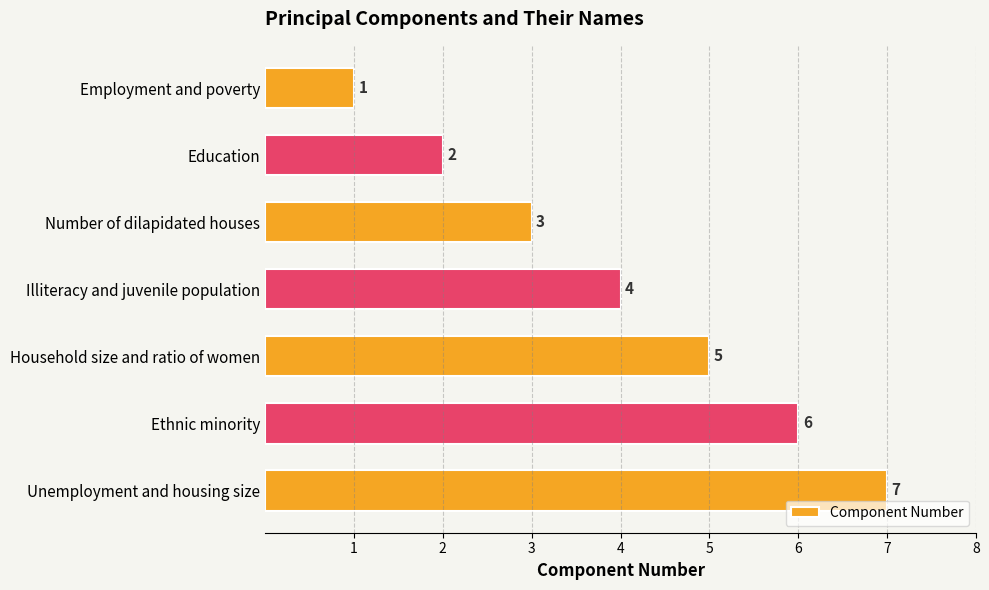

What is the change in value from Education to Household size and ratio of women?

+3